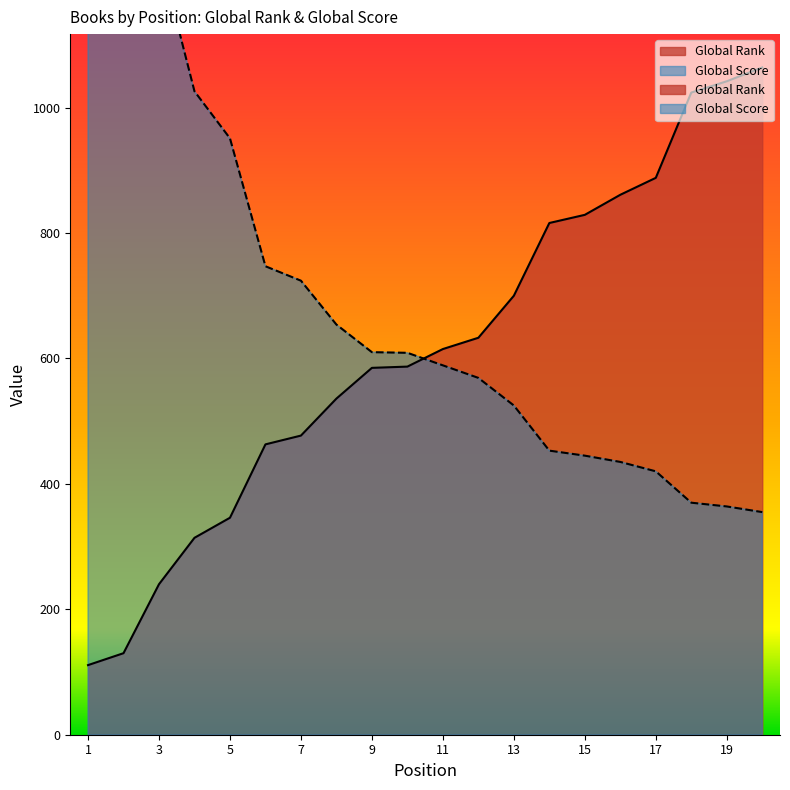

What is the value of the Global Rank point at the 2nd from the left?

130